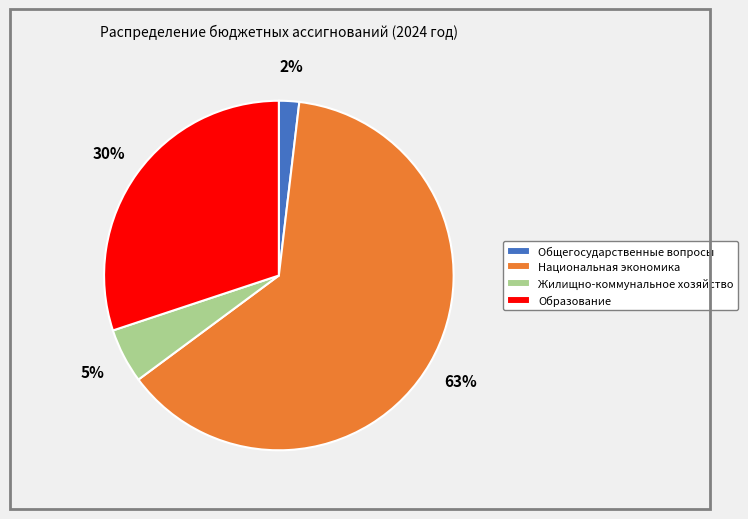

True or false: Общегосударственные вопросы accounts for 2% of the total.

True